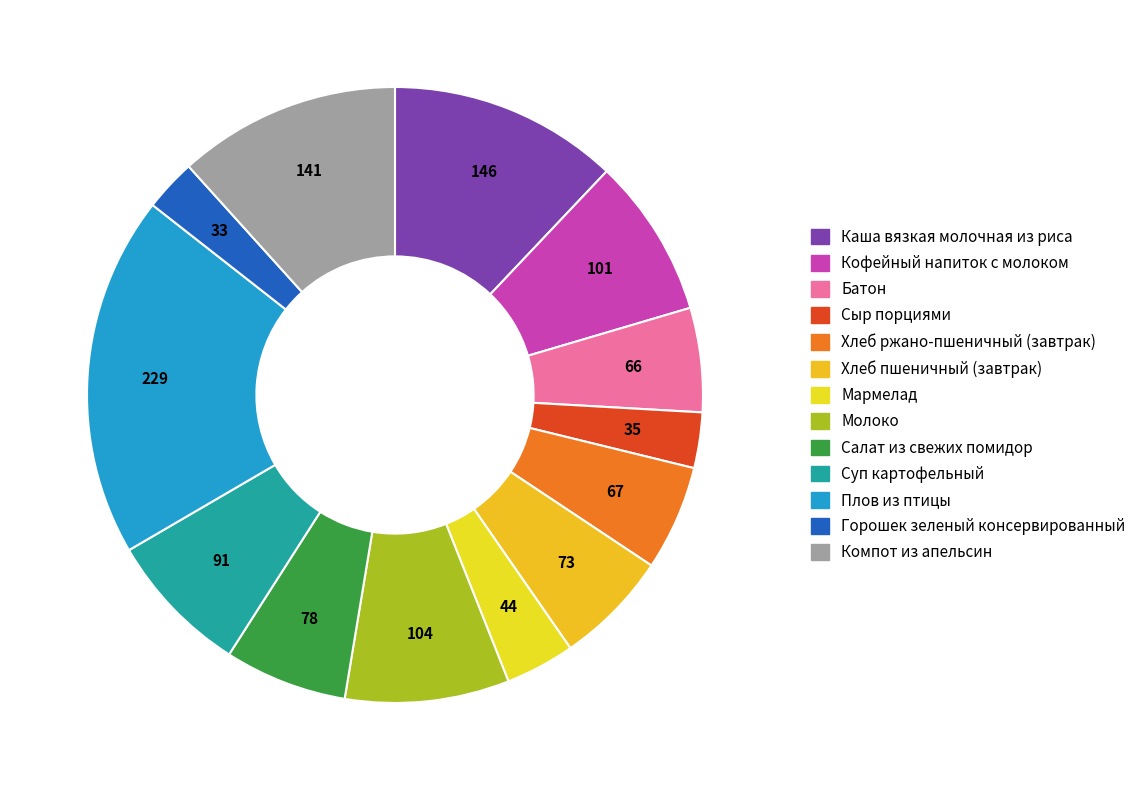

Rank the categories by value from lowest to highest.

Горошек зеленый консервированный, Сыр порциями, Мармелад, Батон, Хлеб ржано-пшеничный (завтрак), Хлеб пшеничный (завтрак), Салат из свежих помидор, Суп картофельный, Кофейный напиток с молоком, Молоко, Компот из апельсин, Каша вязкая молочная из риса, Плов из птицы